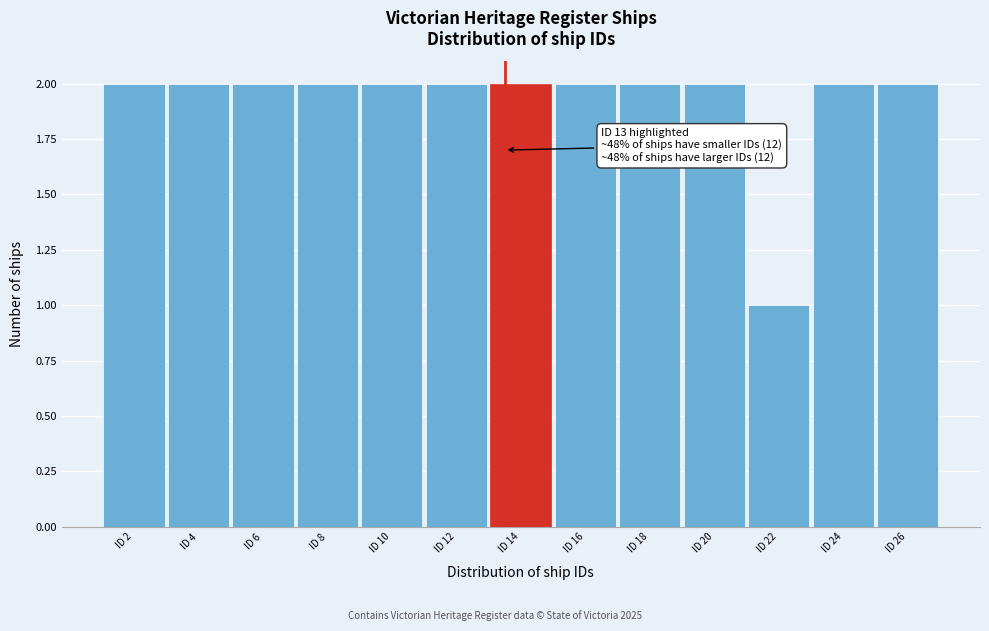

Reading left to right, extract all data points from this chart.

ID 2=2	ID 4=2	ID 6=2	ID 8=2	ID 10=2	ID 12=2	ID 14=2	ID 16=2	ID 18=2	ID 20=2	ID 22=1	ID 24=2	ID 26=2